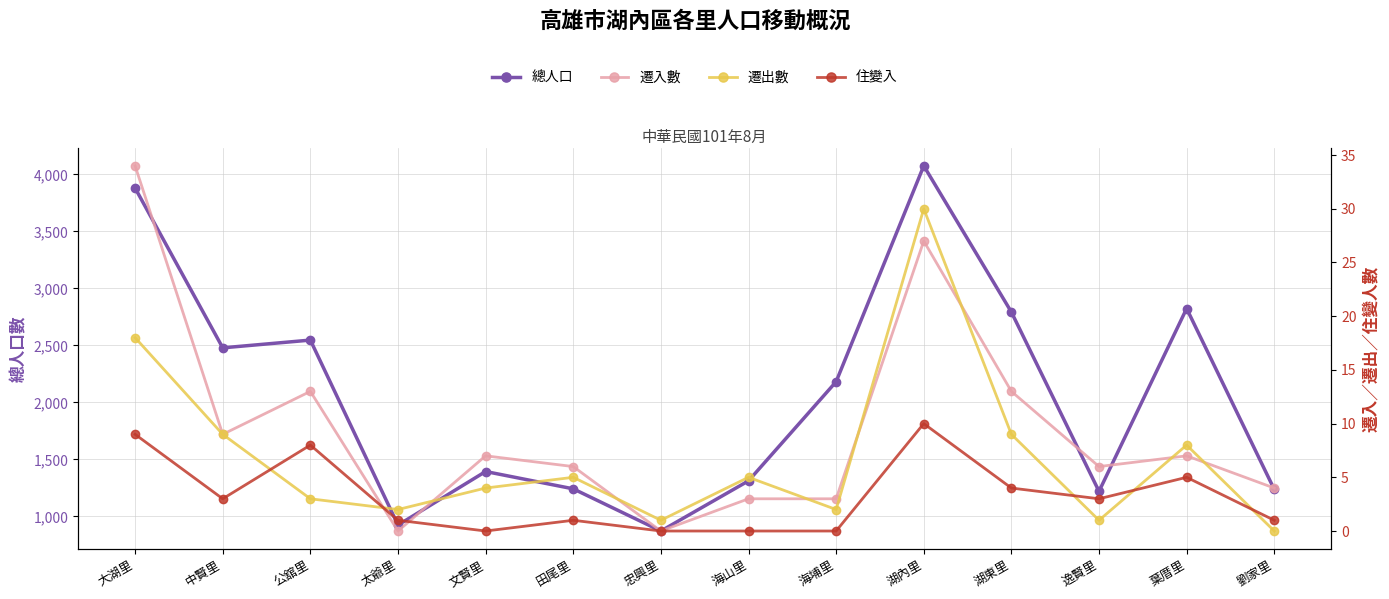

What is the average value of the 總人口 series?

2070